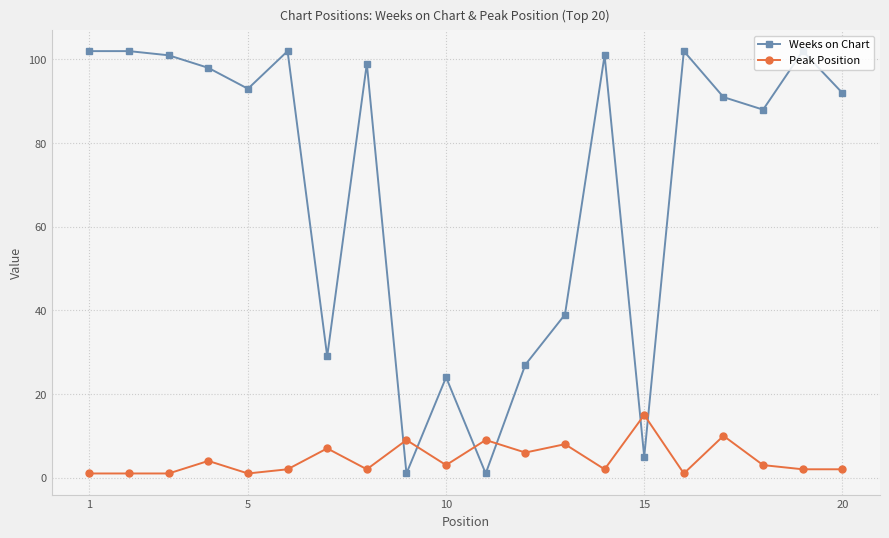

True or false: Weeks on Chart and Peak Position cross at least once.

True